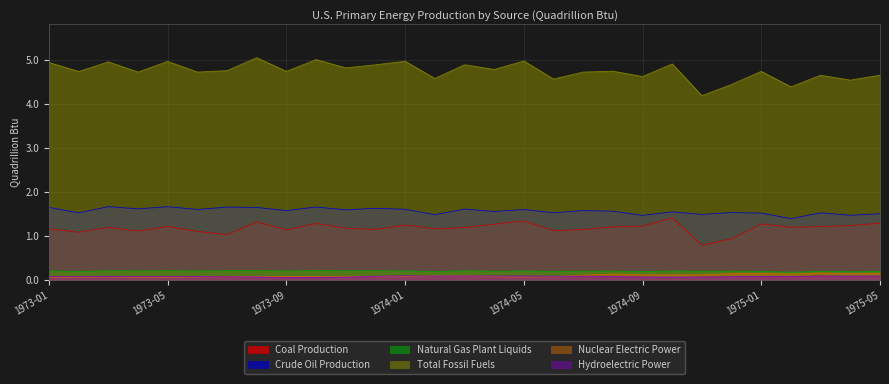

True or false: Nuclear Electric Power and Total Fossil Fuels cross at least once.

False